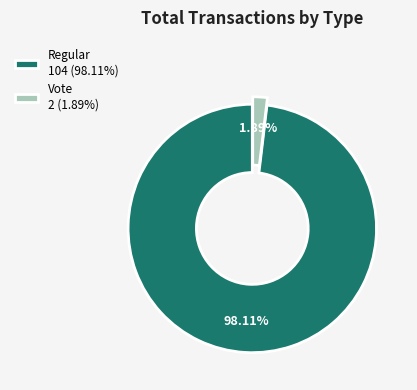

Count the number of slices in the pie.

2